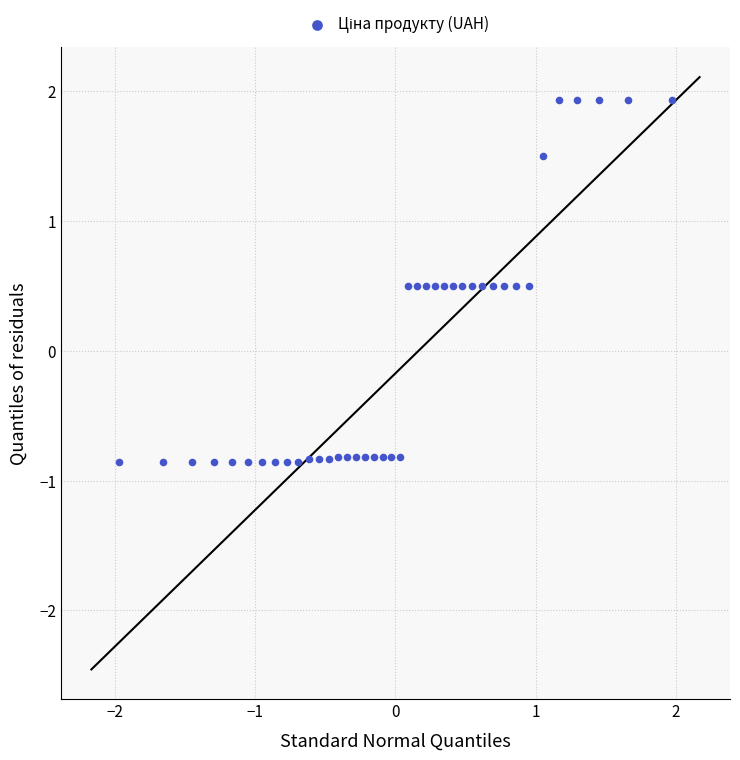

What is the range of X values (max minus min)?

3.9